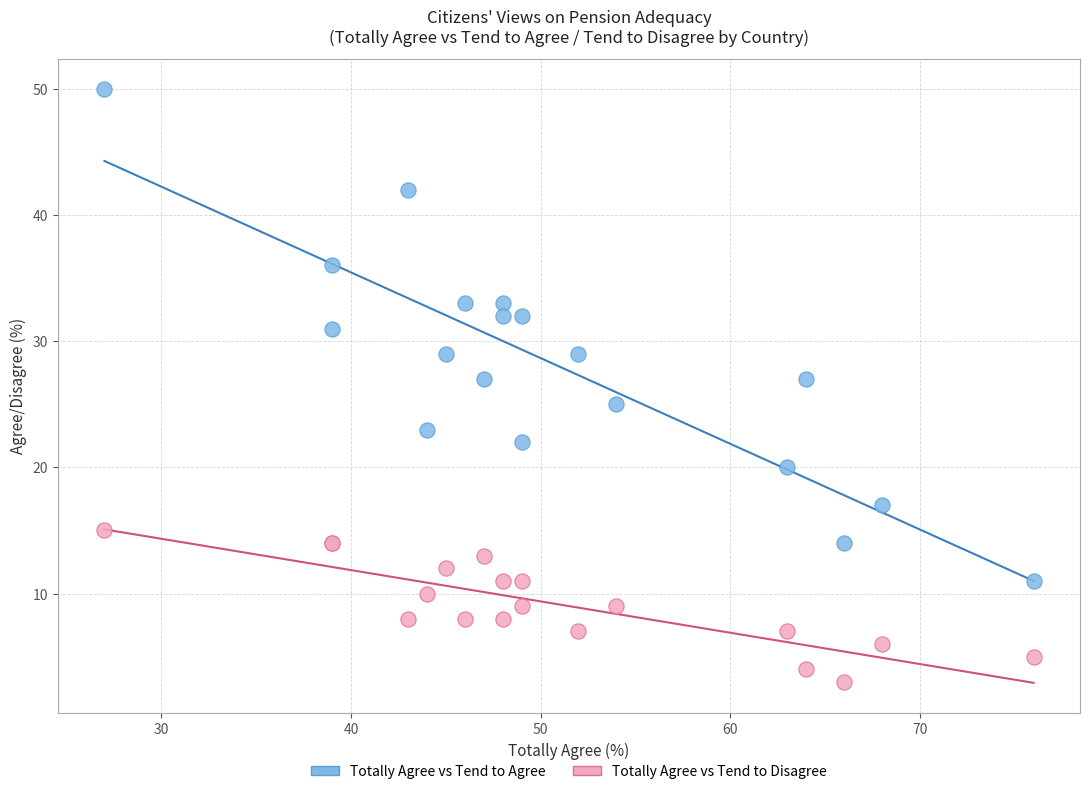

What are all the series names shown in the legend?

Totally Agree vs Tend to Agree, Totally Agree vs Tend to Disagree